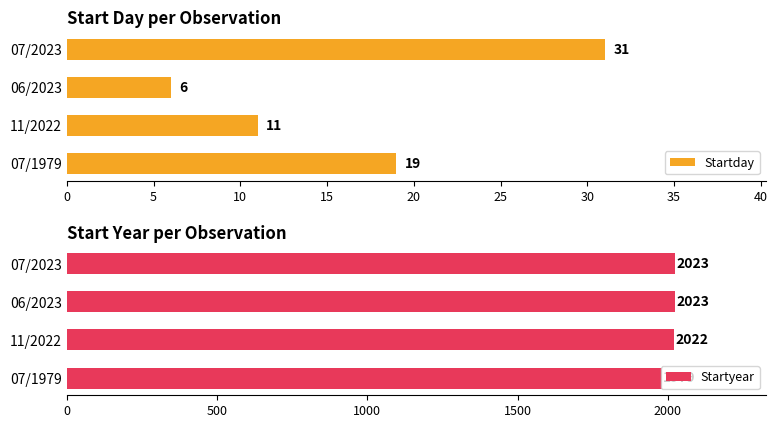

At which label is Startyear closest to 2001?

11/2022